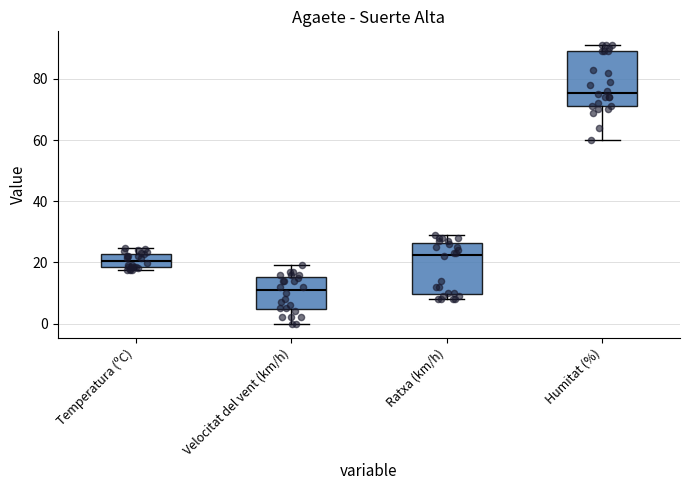

Reading left to right, transcribe this box plot: for each box, give where its median line is, the range the box spans, and where its two whiskers end, as read against the y-axis. The values are not printed on the chart, so give them approximately, as read against the axis.

Temperatura (ºC): median 20, box 18 to 22, whiskers 18 (just below the box's lower edge) to 24
Velocitat del vent (km/h): median 12, box 4 to 16, whiskers 0 to 20
Ratxa (km/h): median 22, box 10 to 26, whiskers 8 to 30
Humitat (%): median 76, box 72 to 90, whiskers 60 to 92